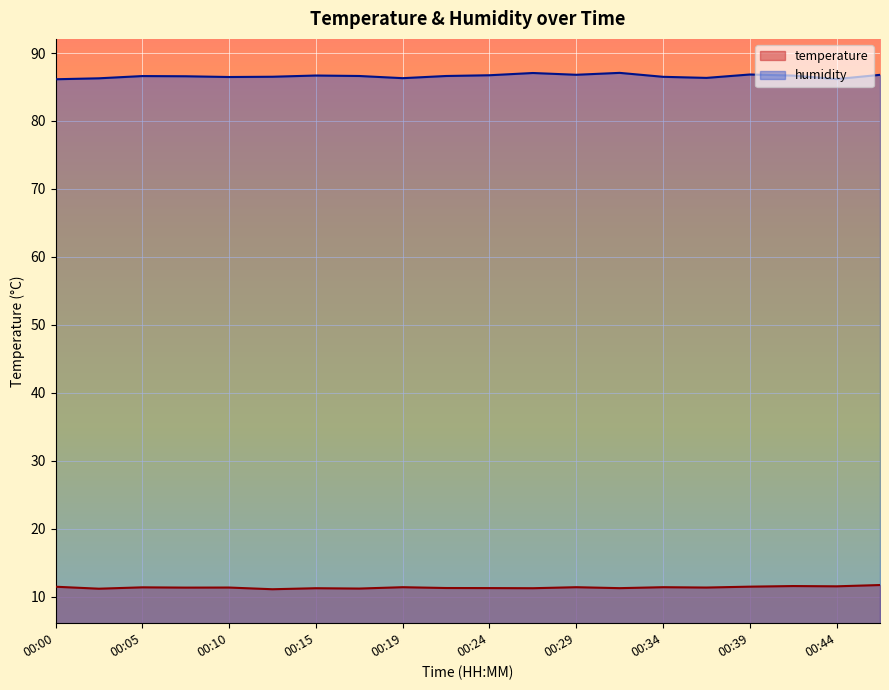

True or false: humidity and temperature cross at least once.

False